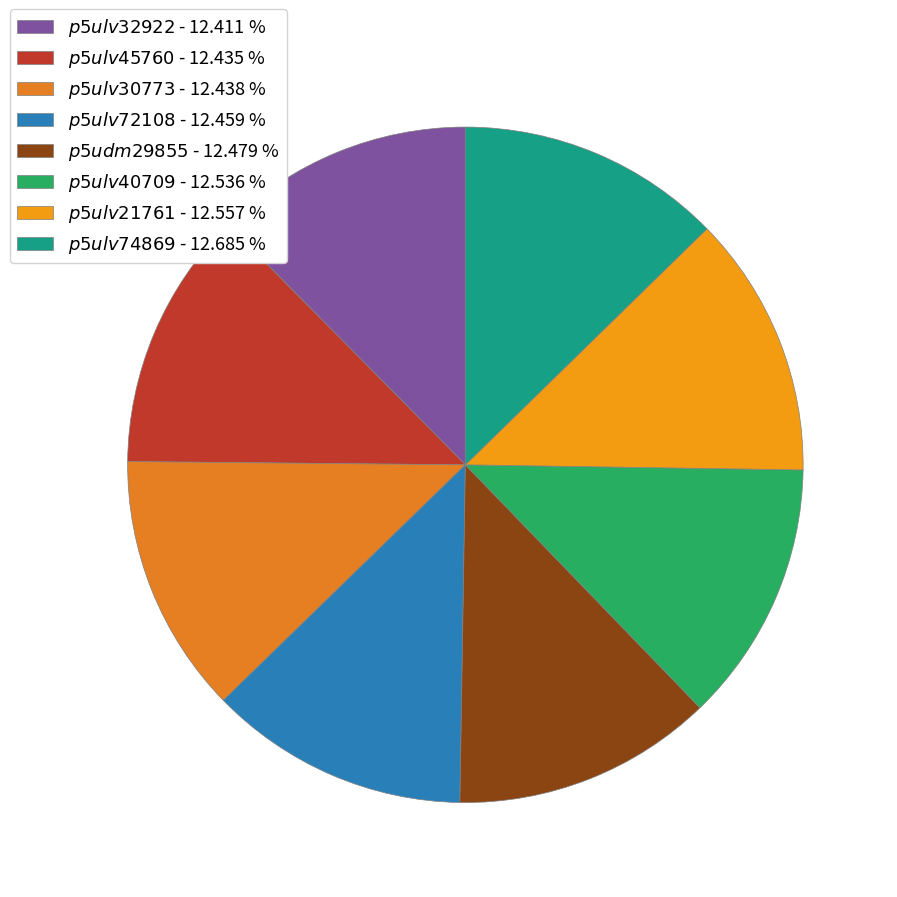

To the nearest percent, what is the average slice percentage?

13%